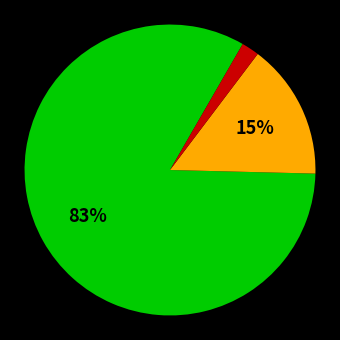

How many segments does this pie chart have?

3